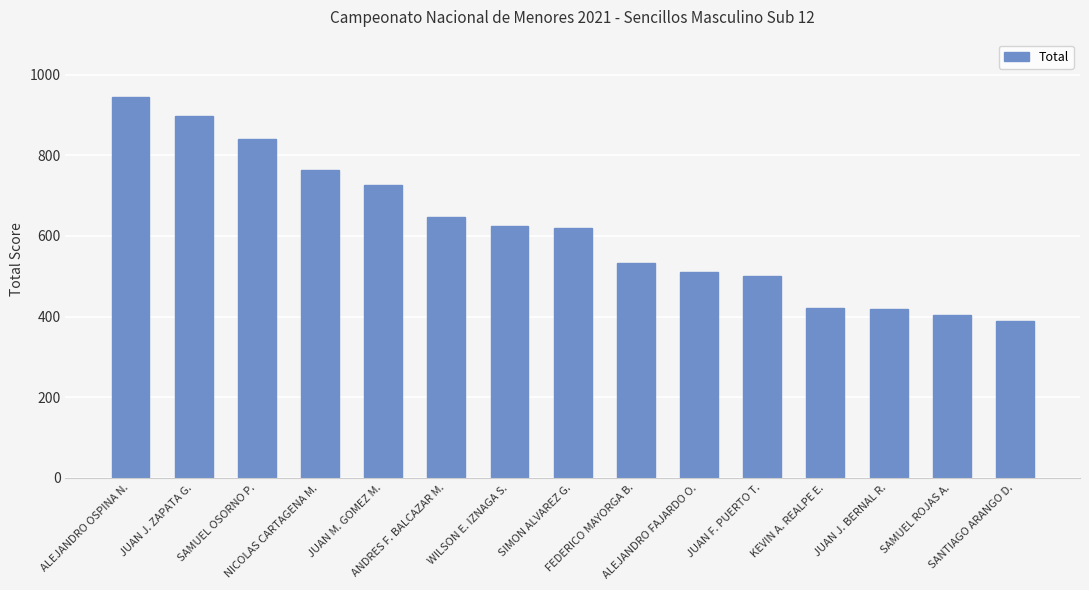

What is the difference between the values at ANDRES F. BALCAZAR M. and SIMON ALVAREZ G.?

26